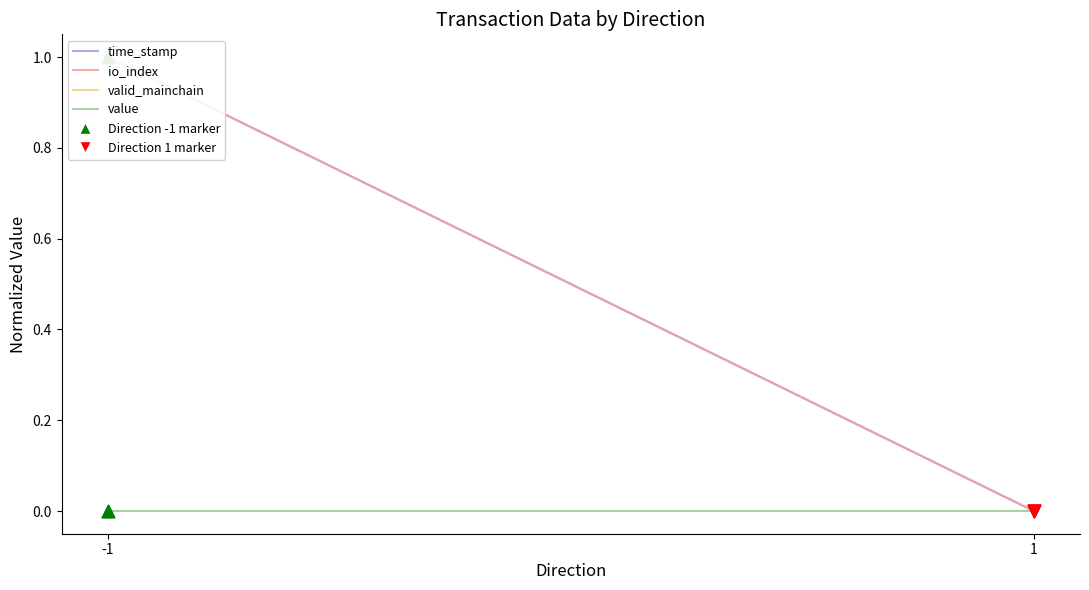

Which series contains the highest Y value?

time_stamp